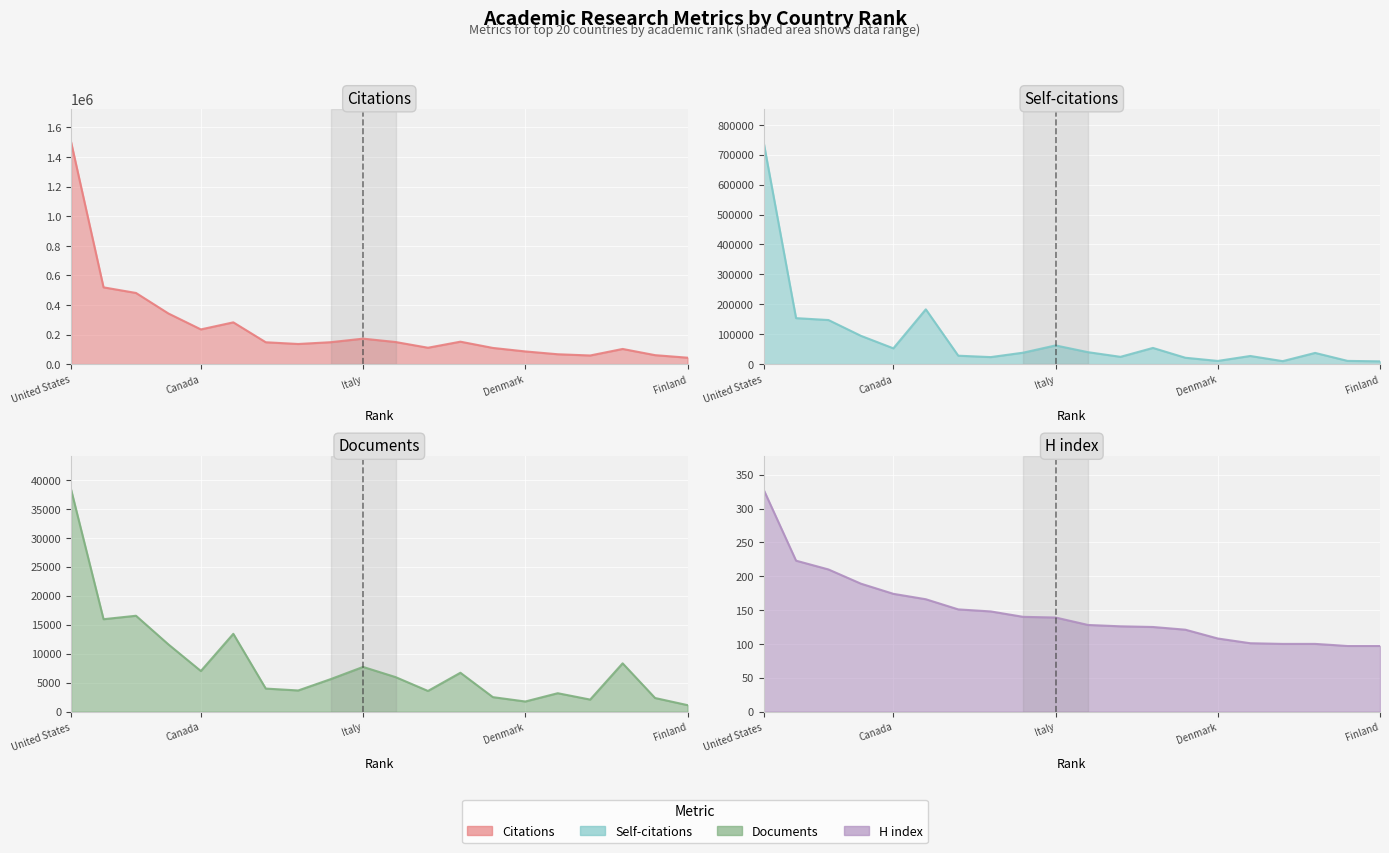

True or false: H index and Documents intersect in this chart.

False